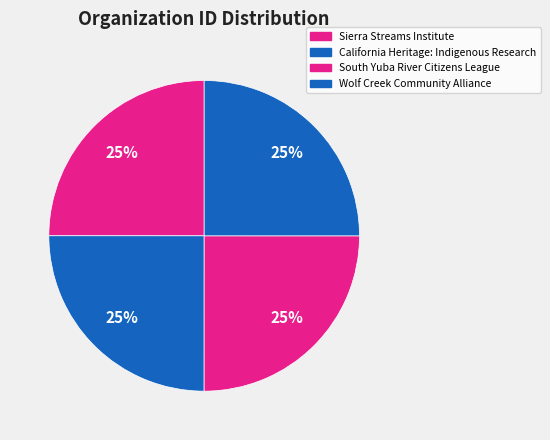

How many slices are in this pie chart?

4